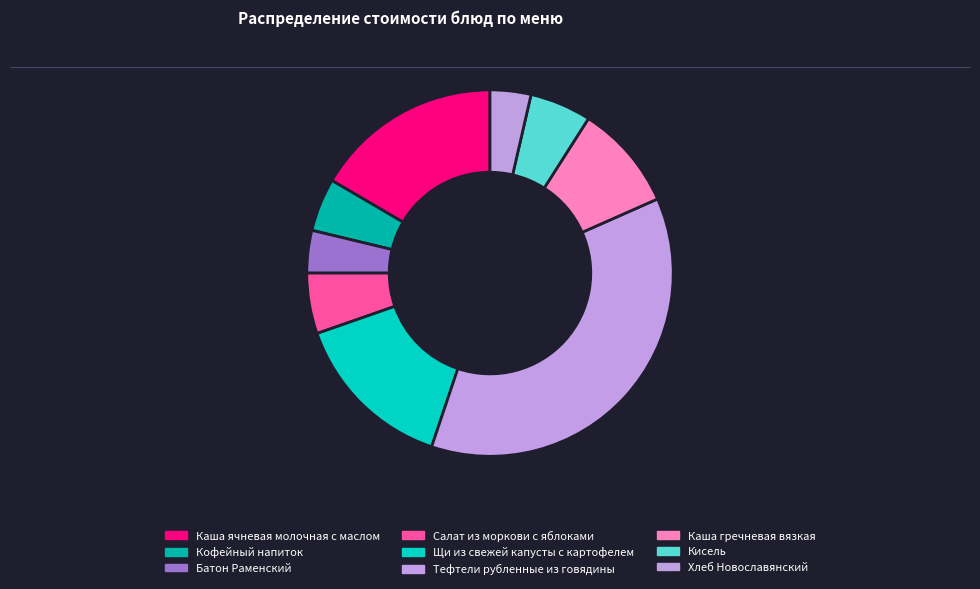

To the nearest percent, what portion does Кофейный напиток represent?

5%